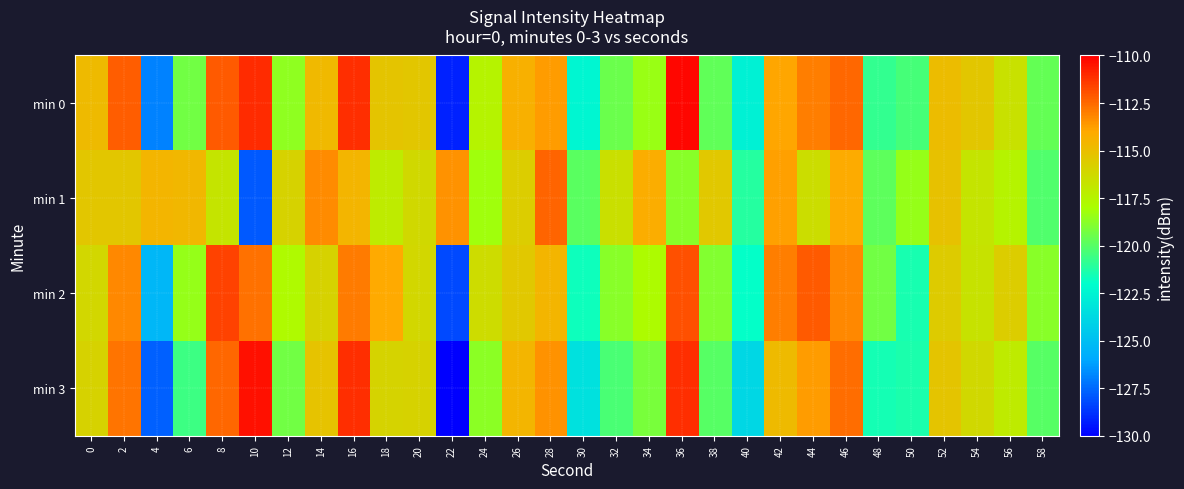

Which series changed the most between 2 and 8?

min 2